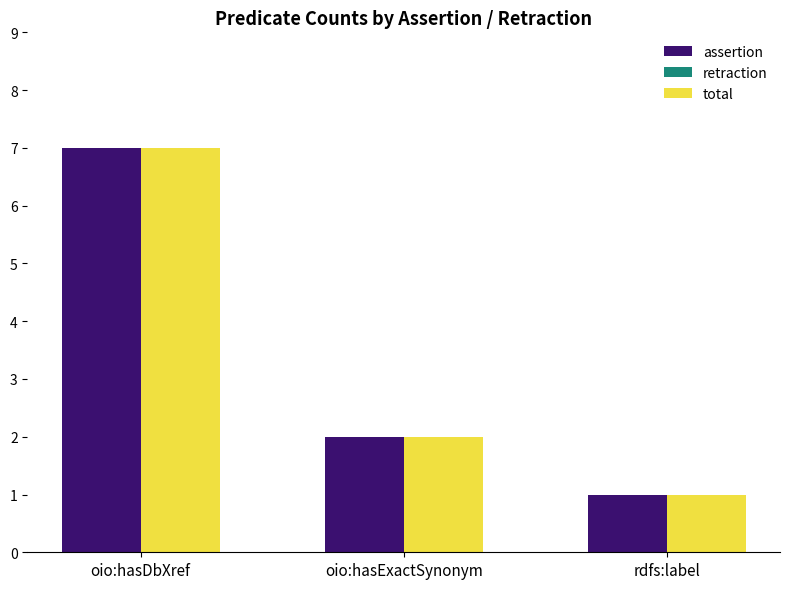

What is the label of the 3rd bar from the left?

rdfs:label